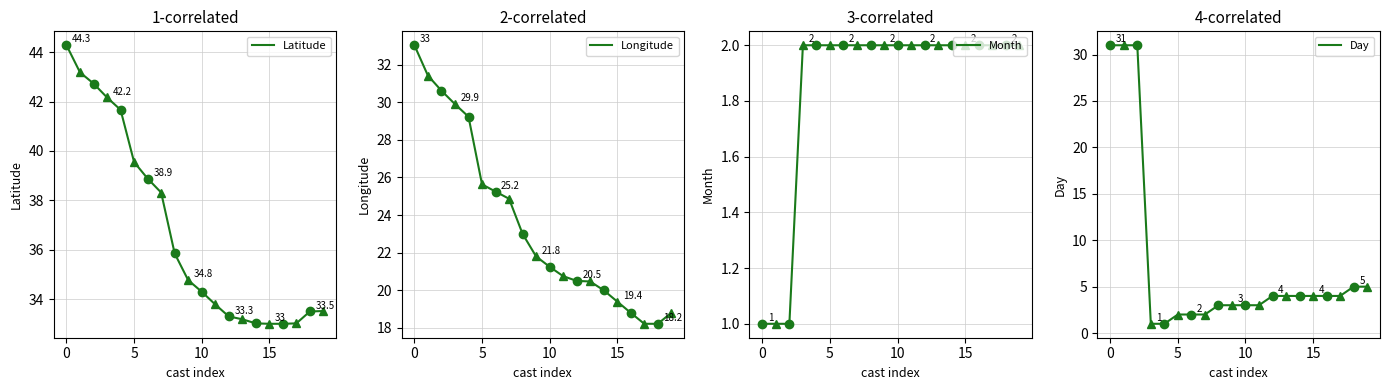

Is it true that Latitude equals 24.0 at 10?

False